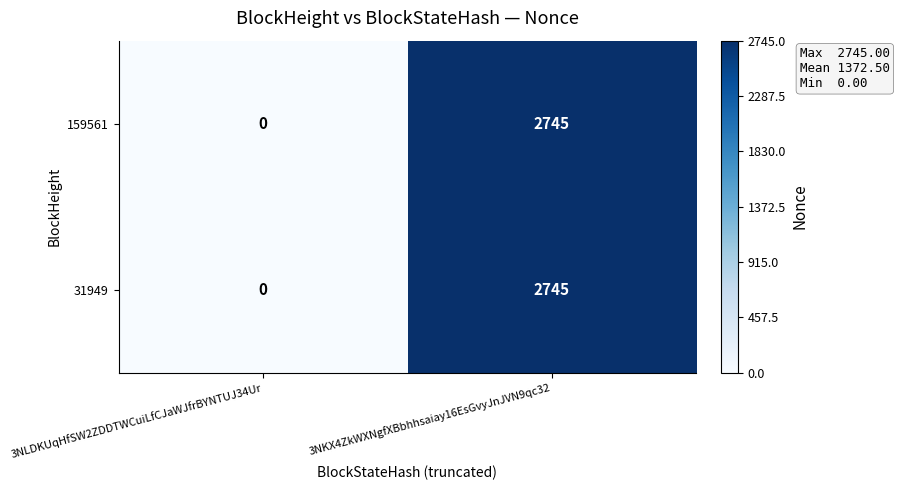

What is the difference between the 159561 values at 3NKX4ZkWXNgfXBbhhsaiay16EsGvyJnJVN9qc32 and 3NLDKUqHfSW2ZDDTWCuiLfCJaWJfrBYNTUJ34Ur?

2745